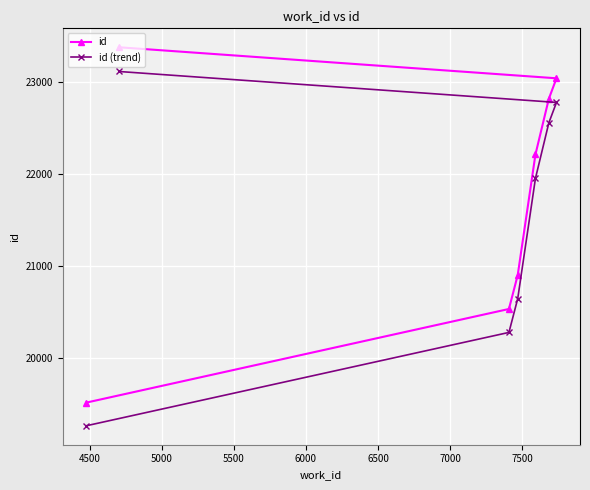

At how many categories does at least one series exceed 20655?

5